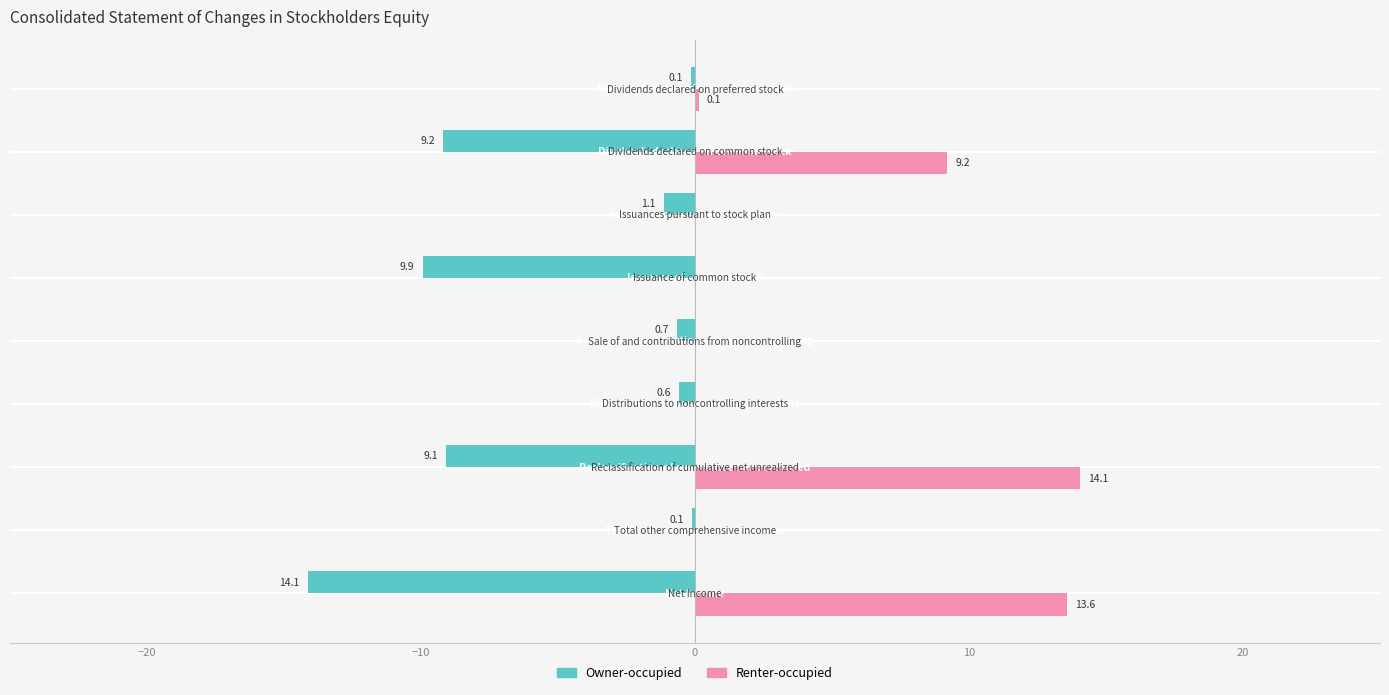

What is the maximum value shown in the chart?

14.1